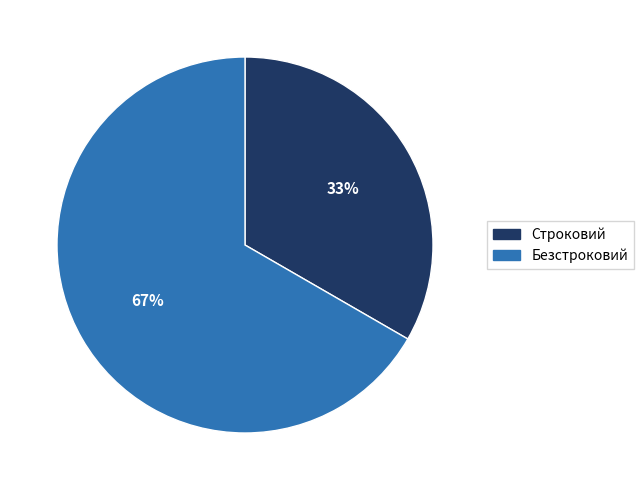

Is there any slice that represents more than half of the pie?

Yes